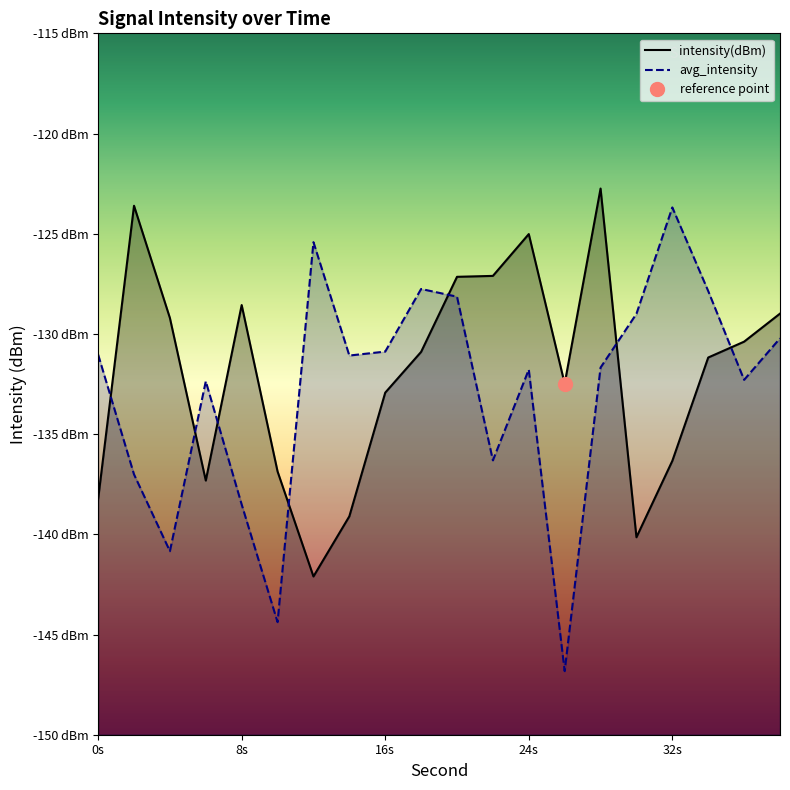

List the series in order of their overall mean, lowest first.

avg_intensity, intensity(dBm)